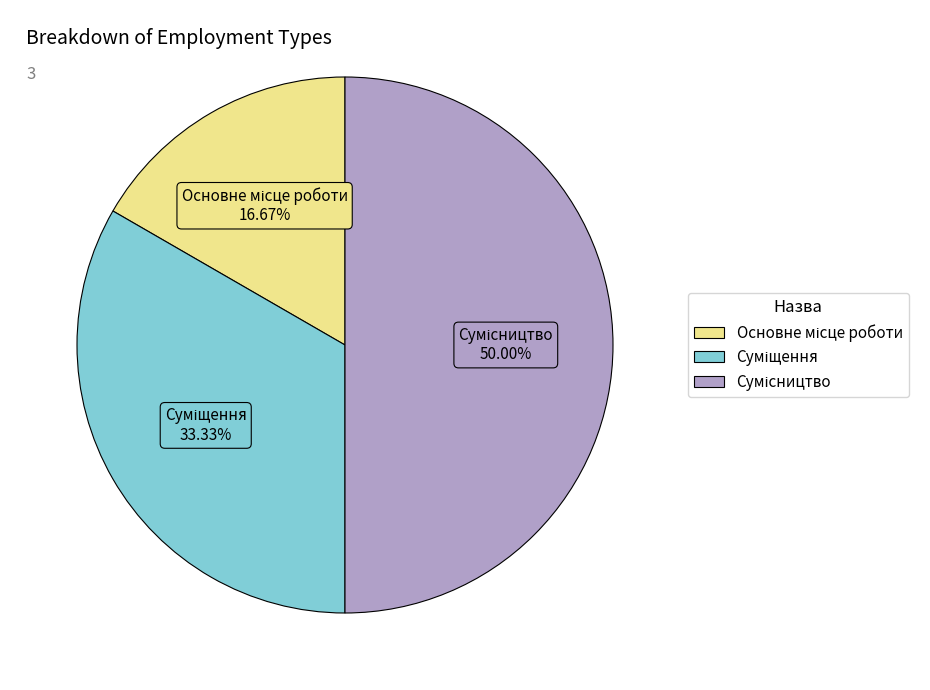

How many slices are in this pie chart?

3